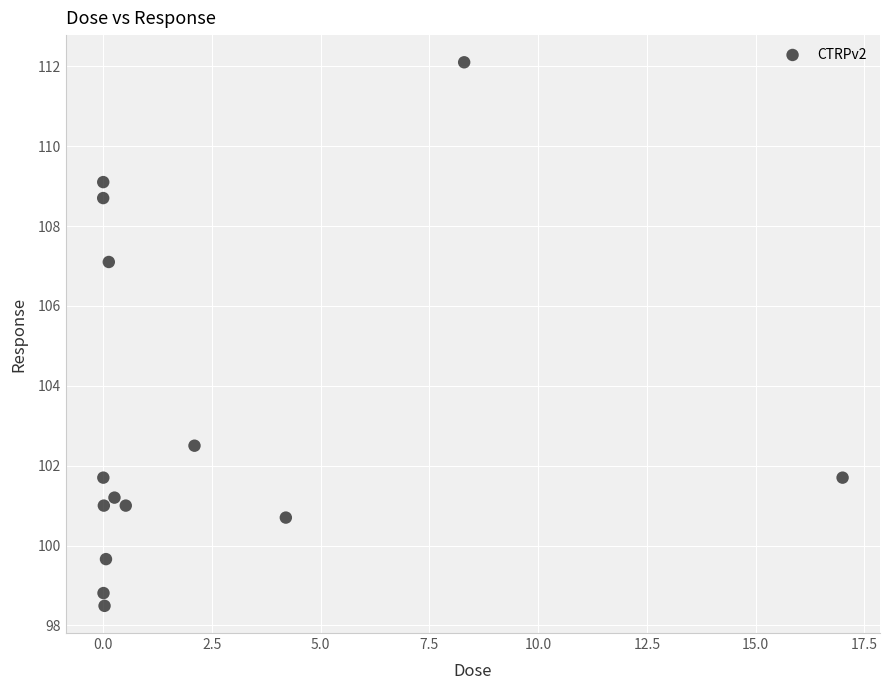

What is the range of Y values (max minus min)?

13.6